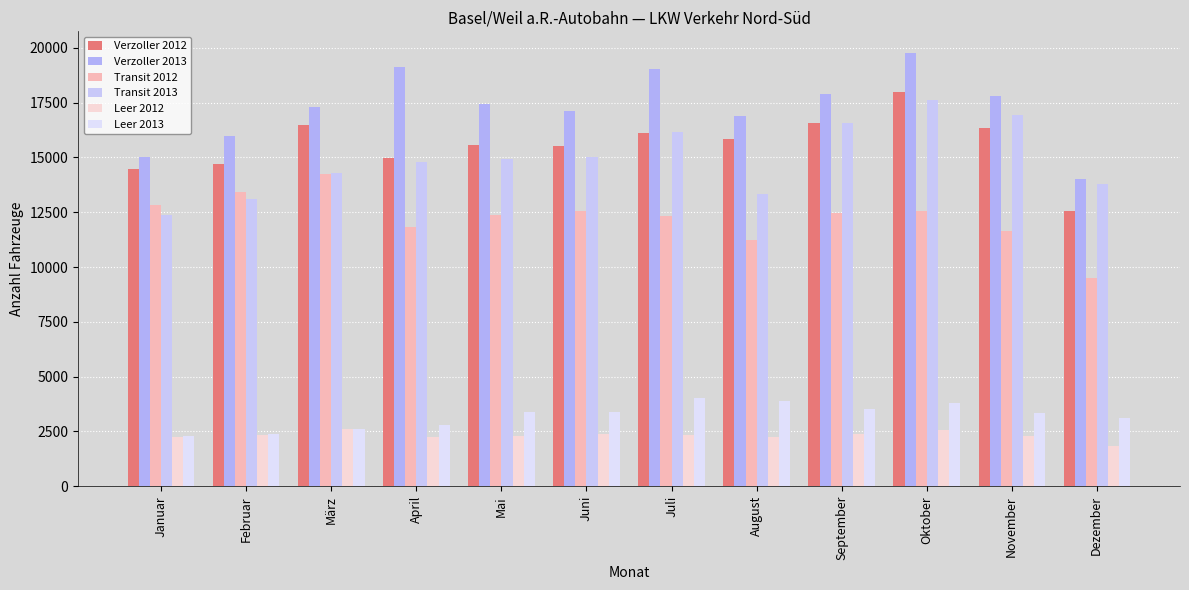

Reading right to left, transcribe all the data shown in this chart.

Verzoller 2012: Dezember=12549	November=16332	Oktober=17985	September=16565	August=15833	Juli=16119	Juni=15509	Mai=15581	April=14960	März=16476	Februar=14702	Januar=14464
Verzoller 2013: Dezember=14022	November=17811	Oktober=19768	September=17894	August=16900	Juli=19039	Juni=17119	Mai=17457	April=19127	März=17301	Februar=15988	Januar=15001
Transit 2012: Dezember=9496	November=11631	Oktober=12571	September=12489	August=11256	Juli=12308	Juni=12567	Mai=12390	April=11807	März=14240	Februar=13408	Januar=12840
Transit 2013: Dezember=13775	November=16917	Oktober=17608	September=16589	August=13351	Juli=16153	Juni=15004	Mai=14927	April=14805	März=14298	Februar=13103	Januar=12376
Leer 2012: Dezember=1828	November=2314	Oktober=2544	September=2395	August=2253	Juli=2356	Juni=2374	Mai=2302	April=2235	März=2629	Februar=2357	Januar=2246
Leer 2013: Dezember=3131	November=3361	Oktober=3776	September=3510	August=3895	Juli=4007	Juni=3385	Mai=3405	April=2799	März=2600	Februar=2396	Januar=2274